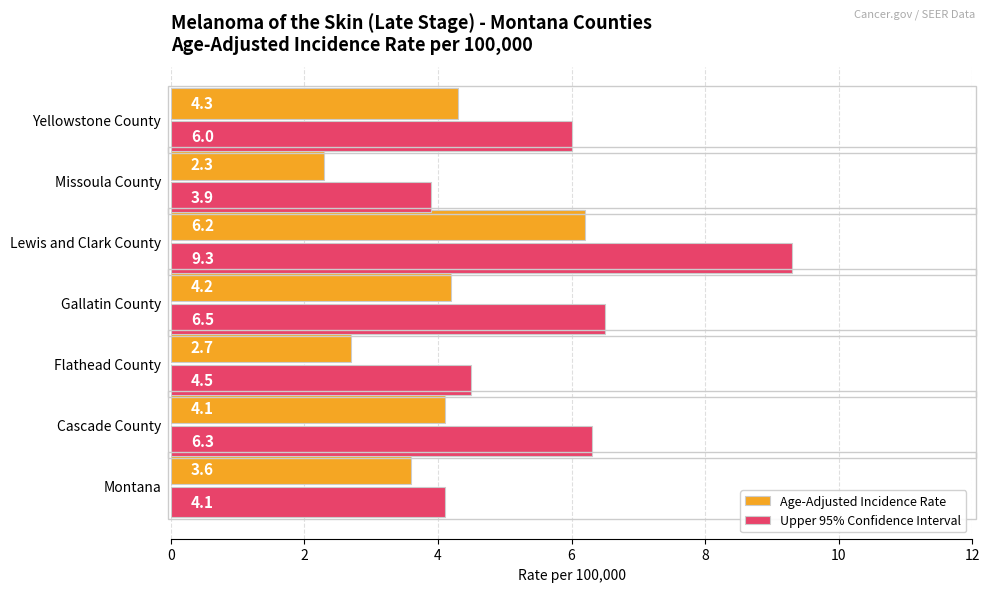

At which category is the sum across all series the highest?

Lewis and Clark County